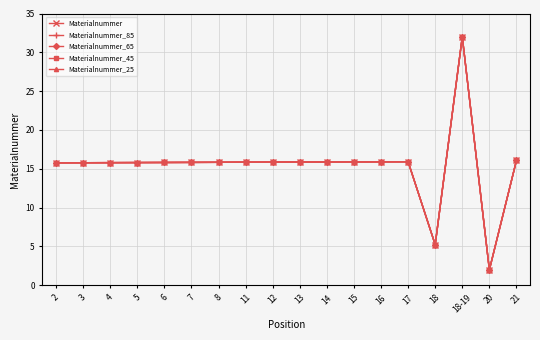

Which series has the widest spread of values?

Materialnummer